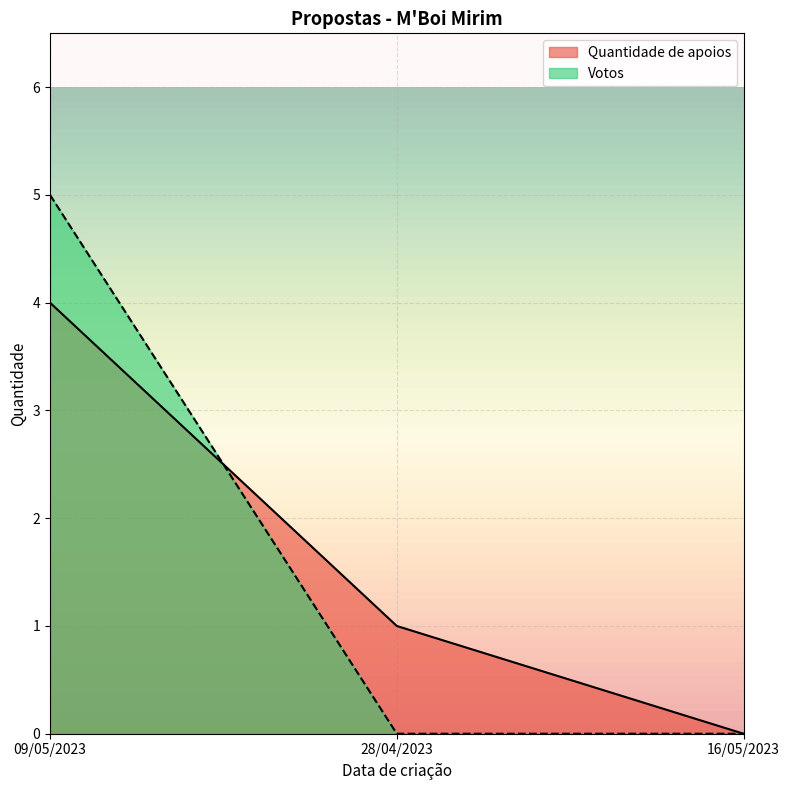

At how many categories does at least one series exceed 0?

2